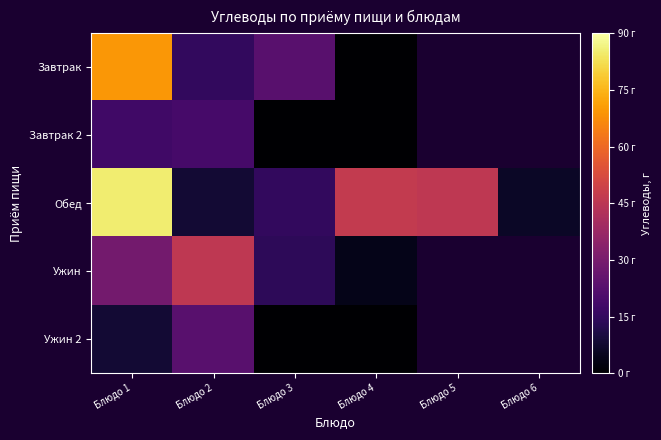

Which label corresponds to the largest value in the chart?

Блюдо 1